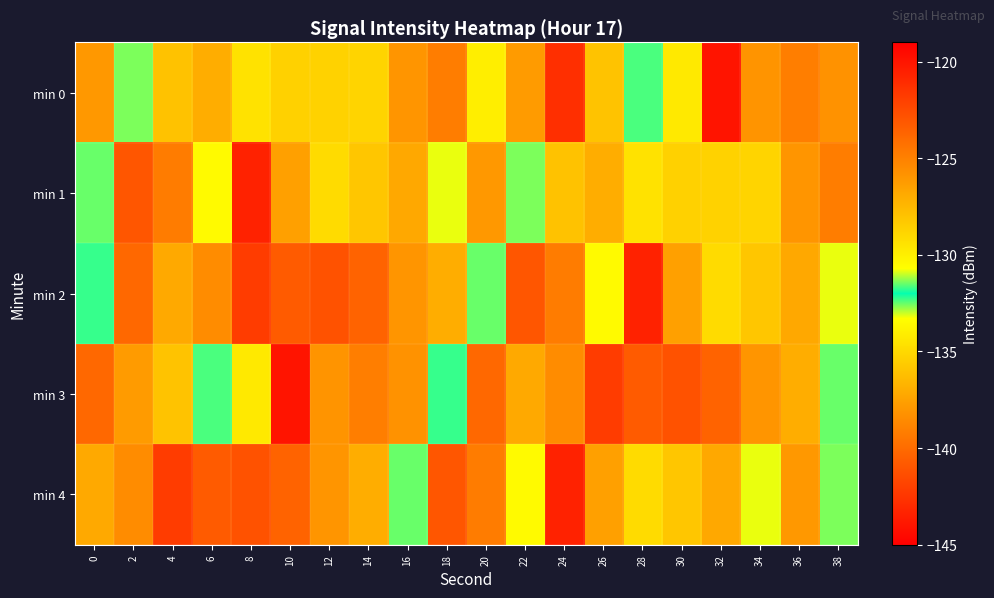

Which label corresponds to the smallest value in the chart?

24